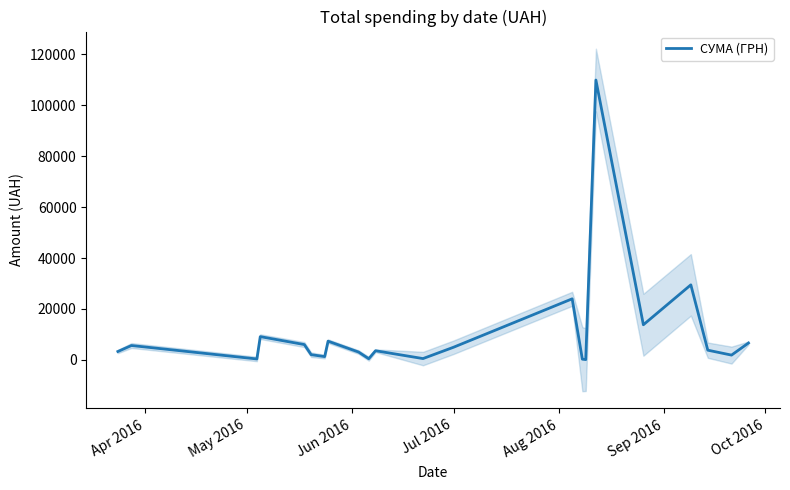

Does the chart display data point markers on the line(s)?

No